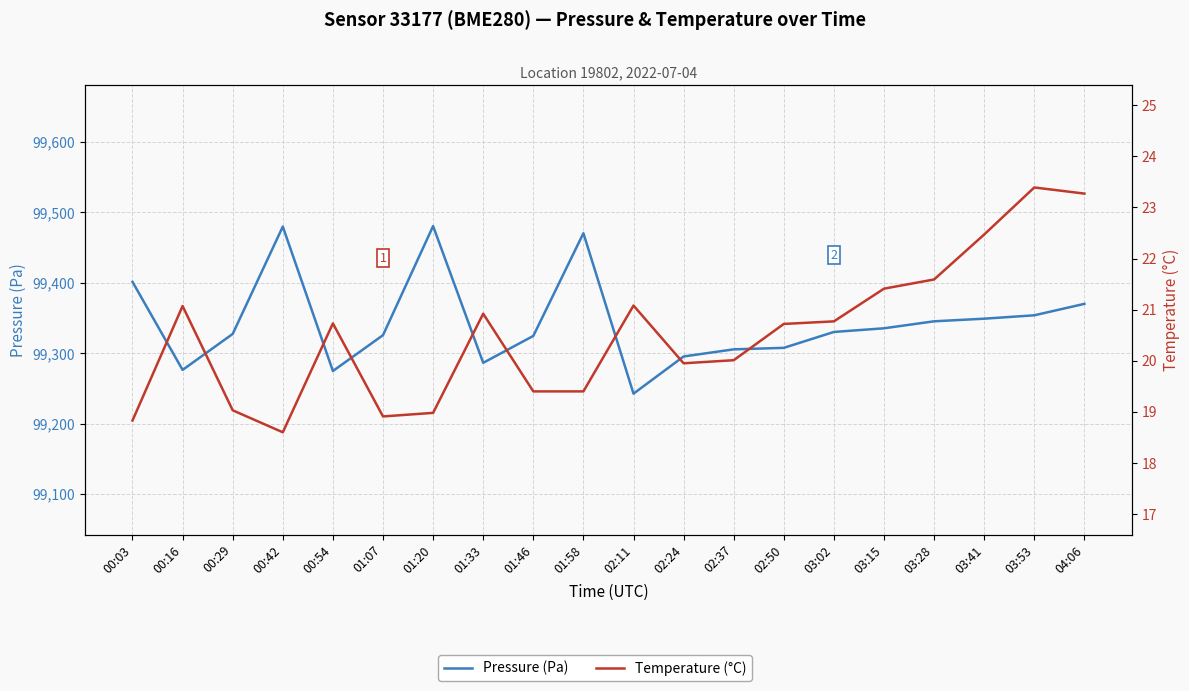

How many lines are shown in the chart?

2